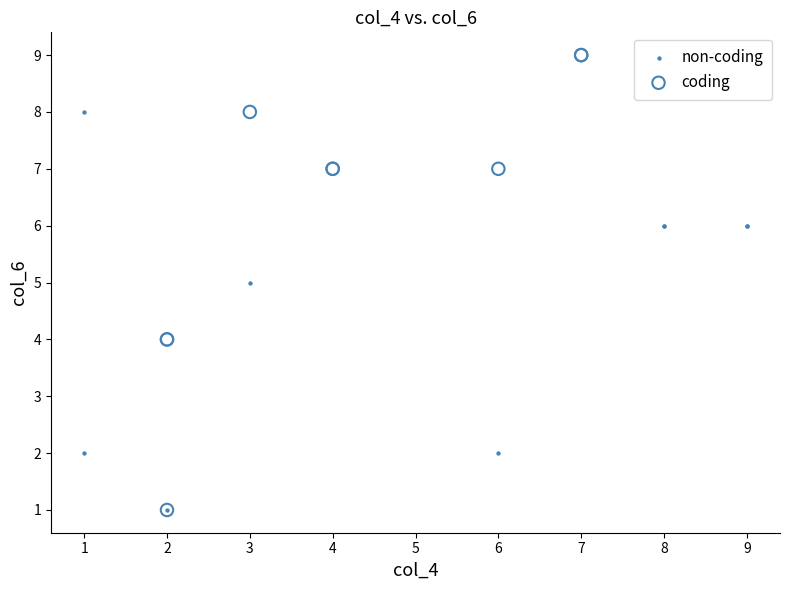

Which series reaches the maximum Y coordinate?

coding